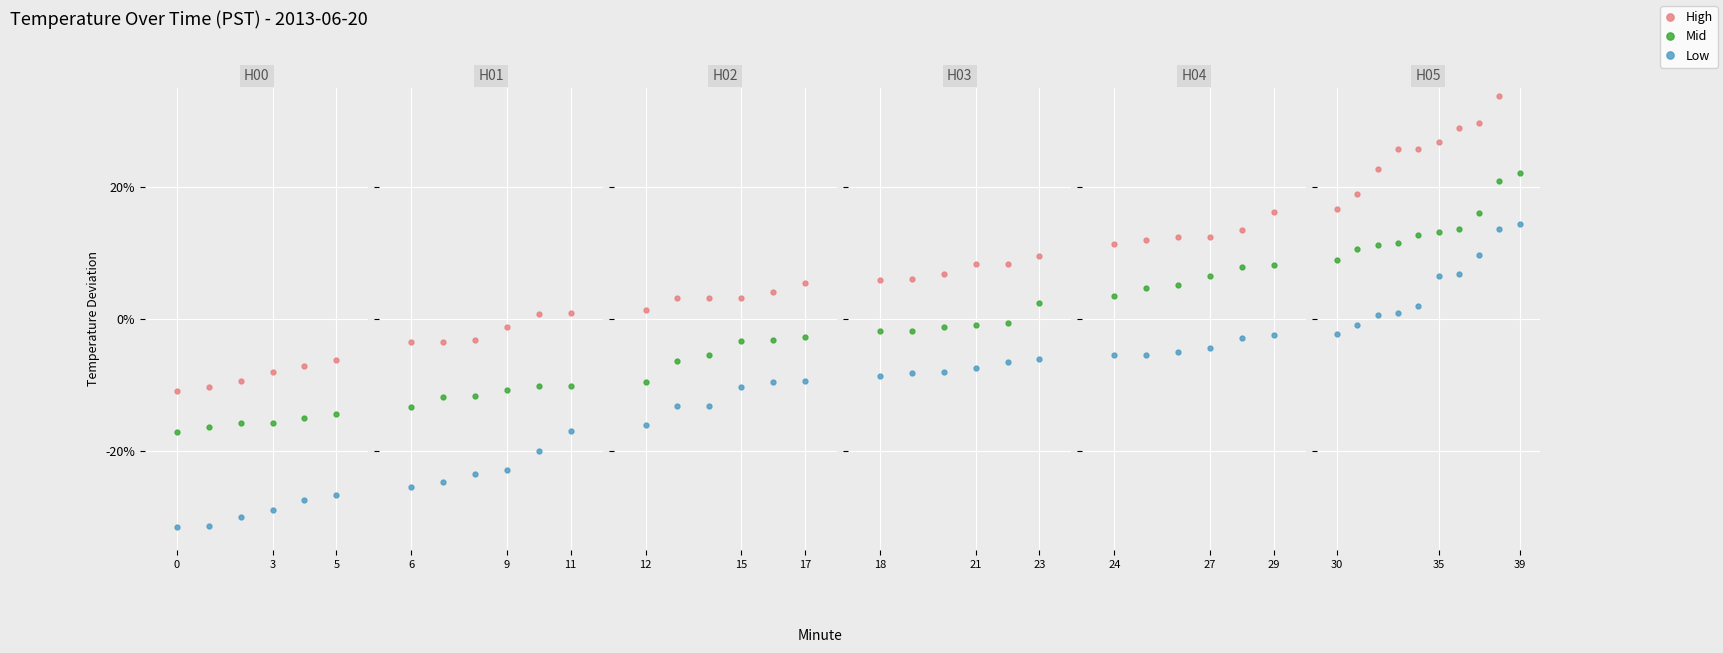

What is the average value of the Low series?

0.1